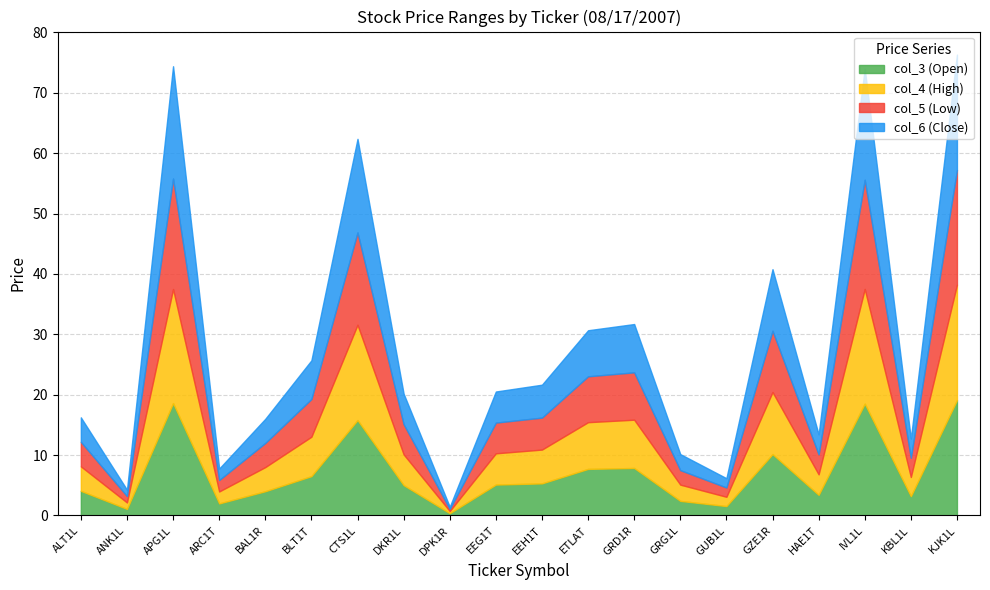

What is the maximum value for col_4 (High)?

19.1